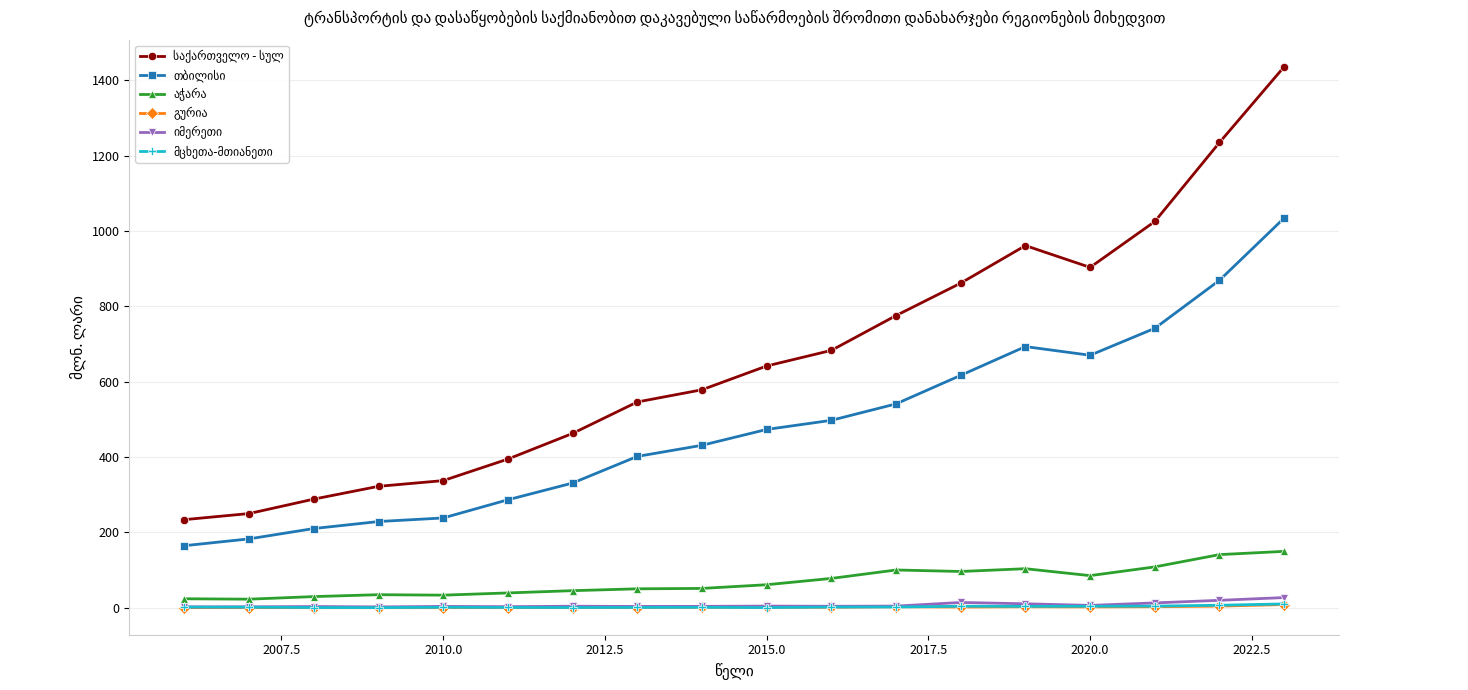

How many lines are shown in the chart?

6